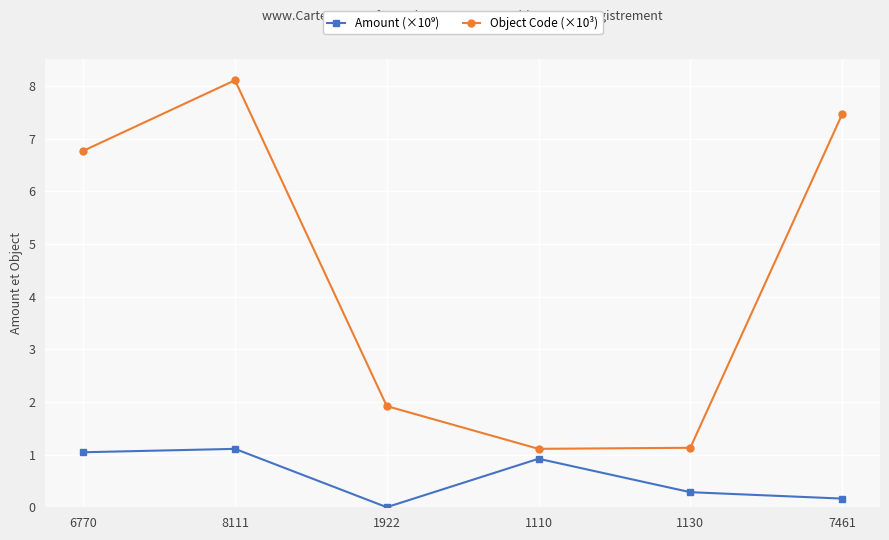

Is it true that Object Code (×10³) equals 1.1 at 1110?

True